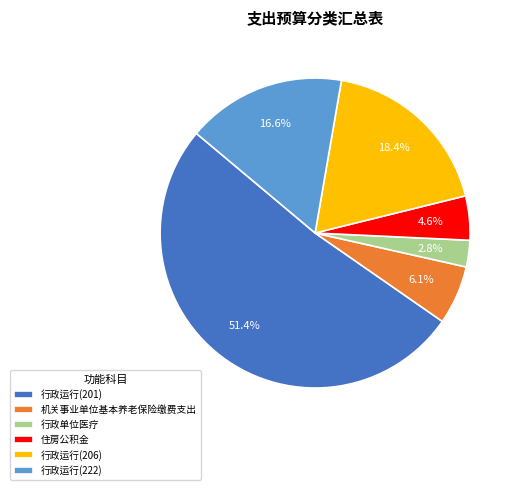

To the nearest percent, what percentage of the pie is 住房公积金?

5%